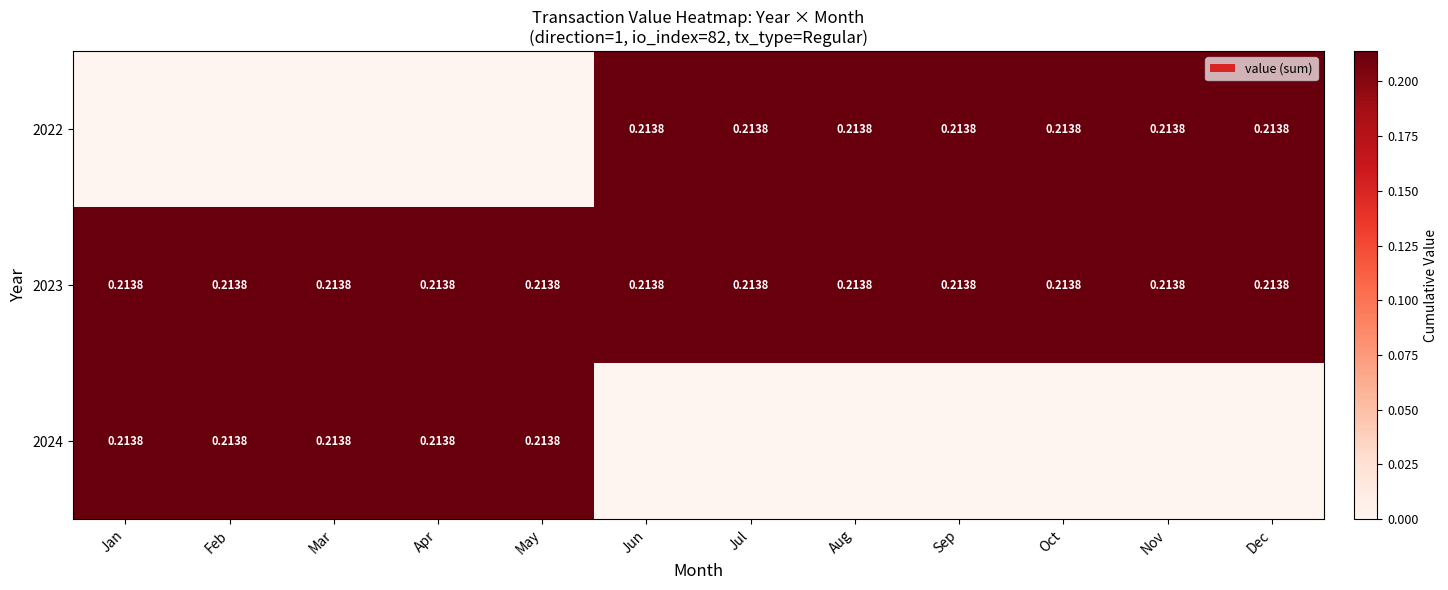

The 2023 series shows 0.2 at Aug. True or false?

True